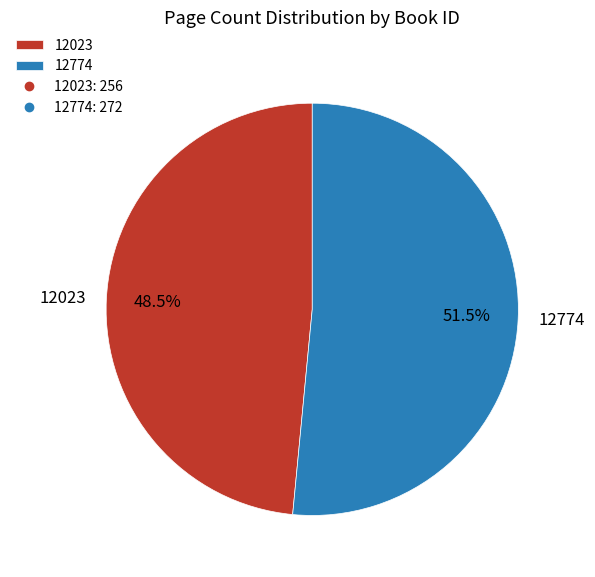

To the nearest percent, what is the combined percentage of 12023 and 12774?

100%